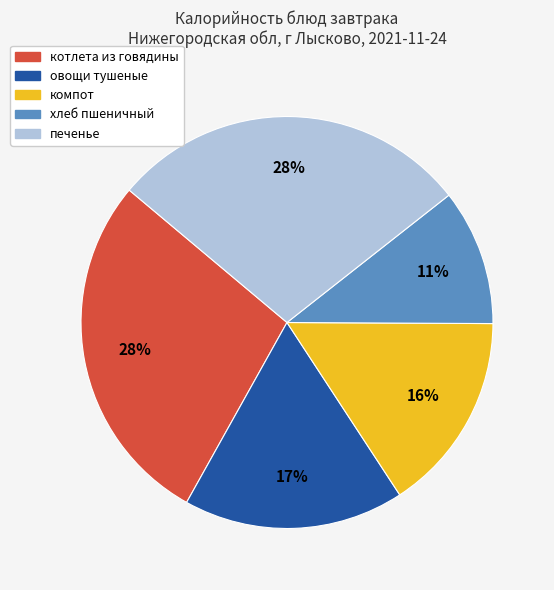

Is it true that компот is 29% of the pie?

False